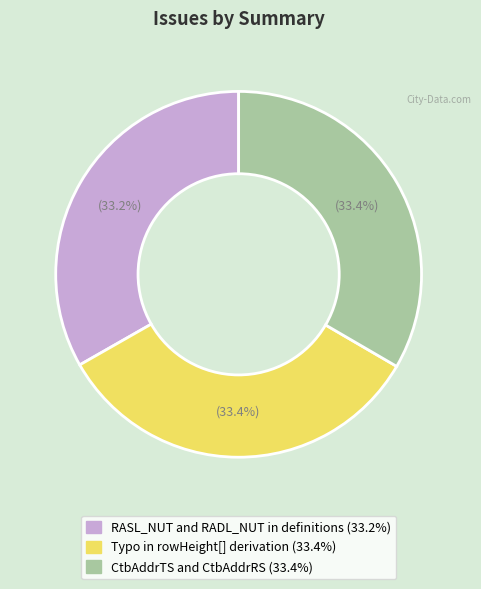

Does any single category account for the majority?

No